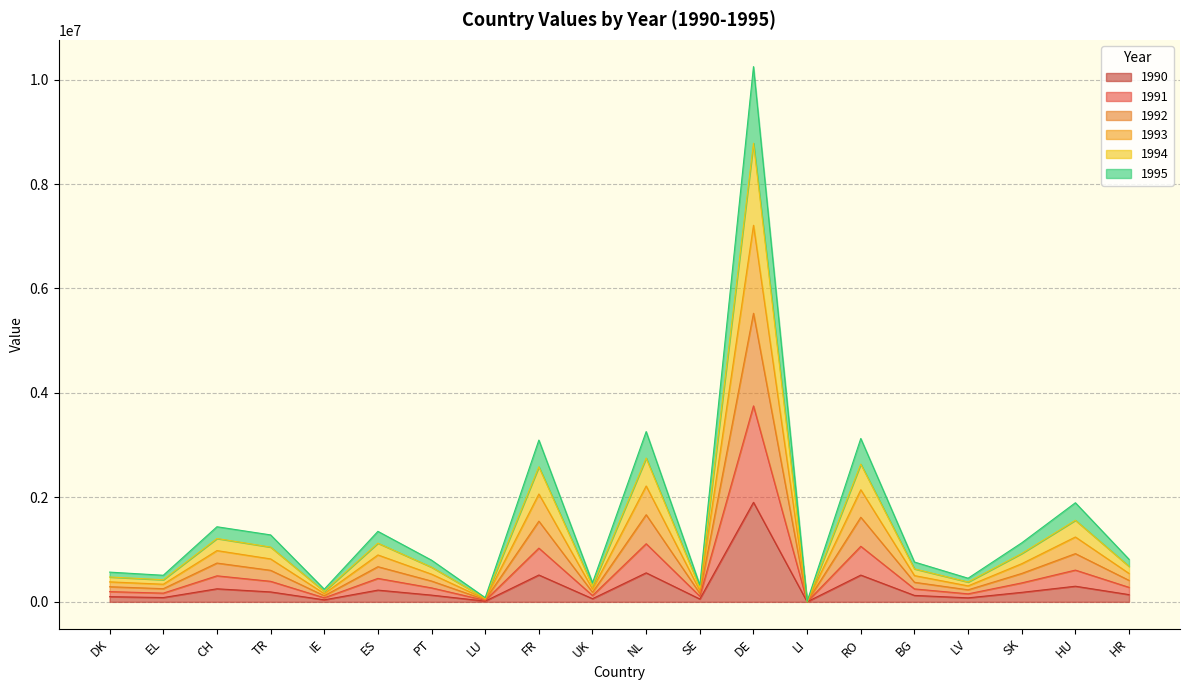

How many lines are shown in the chart?

6